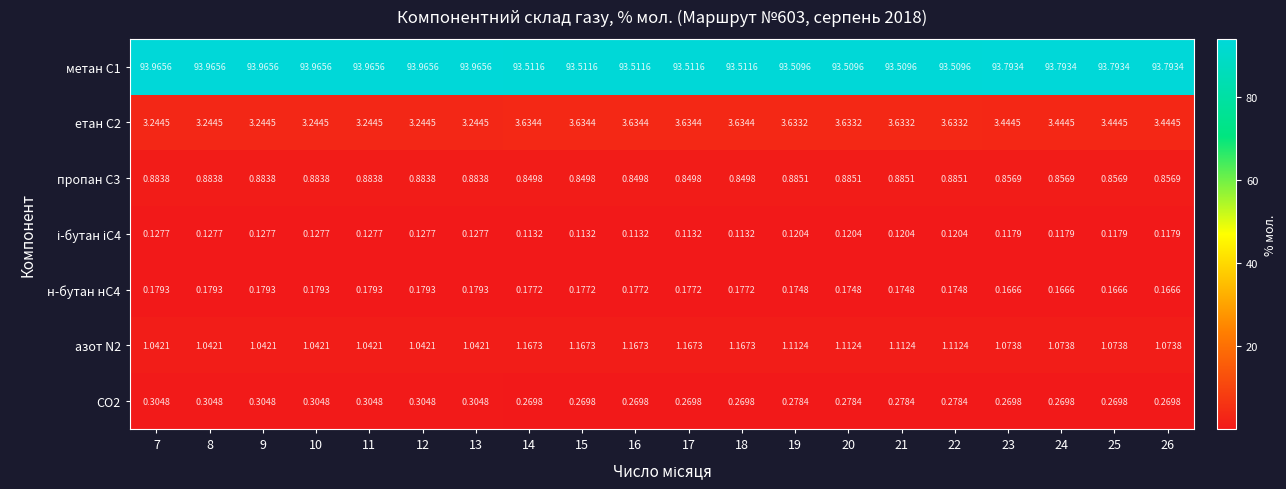

Is the value of азот N2 at 10 greater than the value of CO2 at 17?

Yes